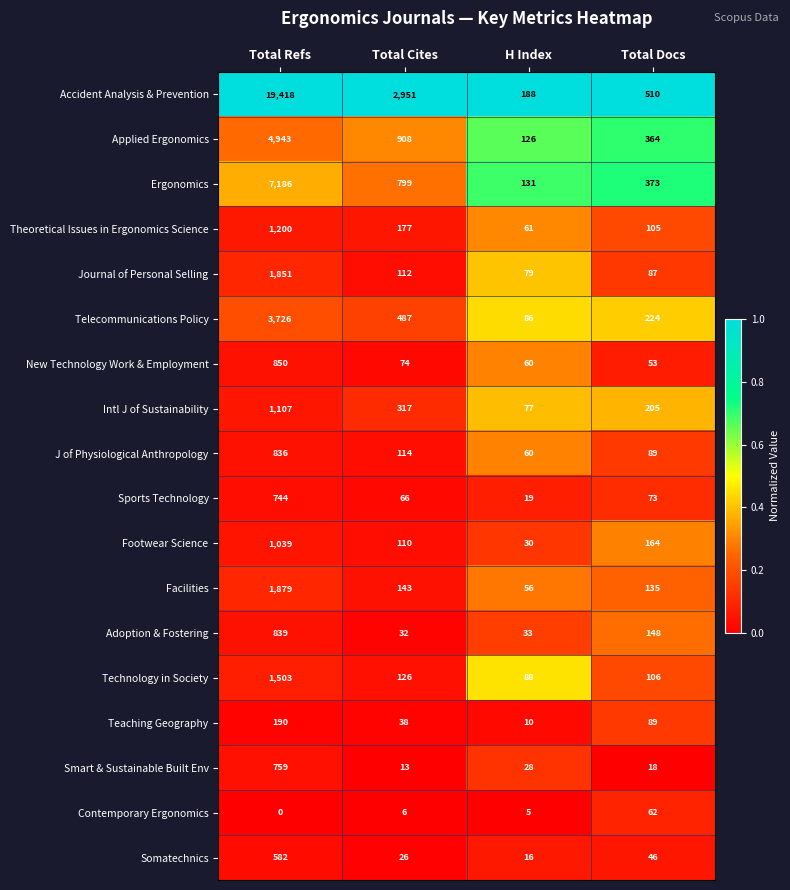

What is the difference between the maximum and minimum values in the Intl J of Sustainability series?

1030